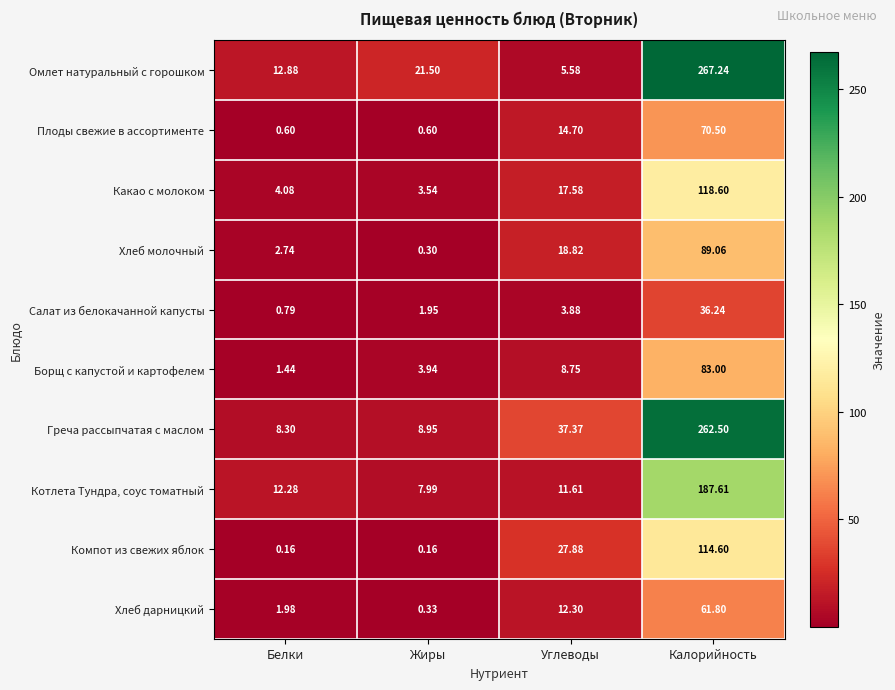

Count the number of categories in the chart.

4